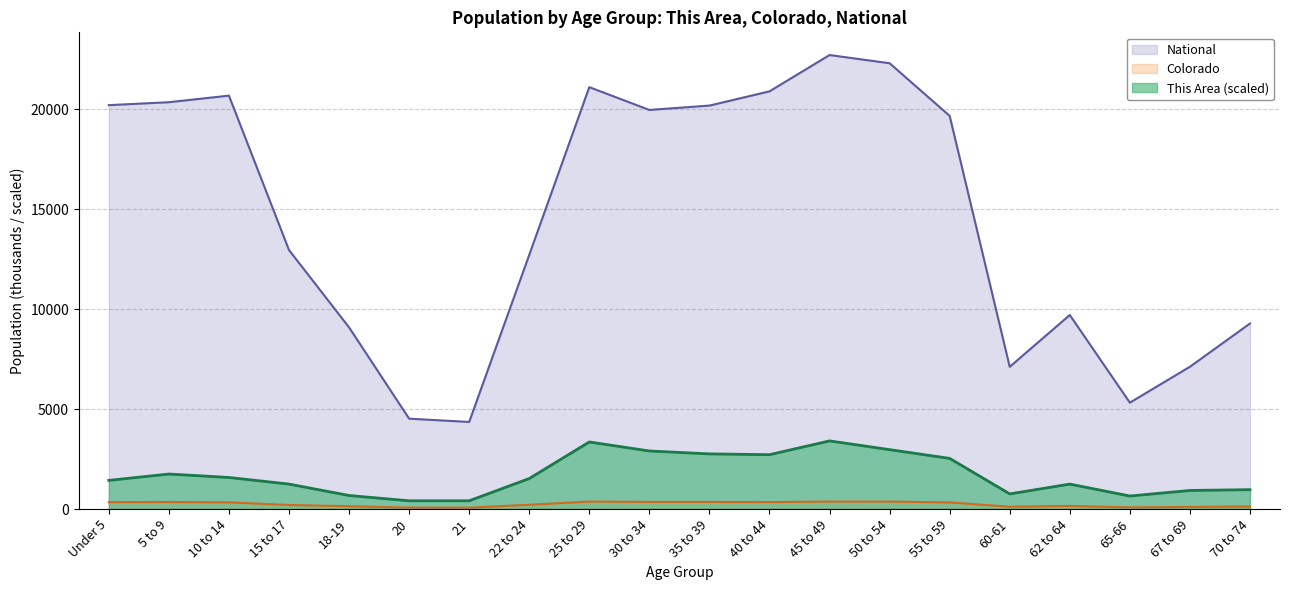

At how many categories does at least one series exceed 7617?

15